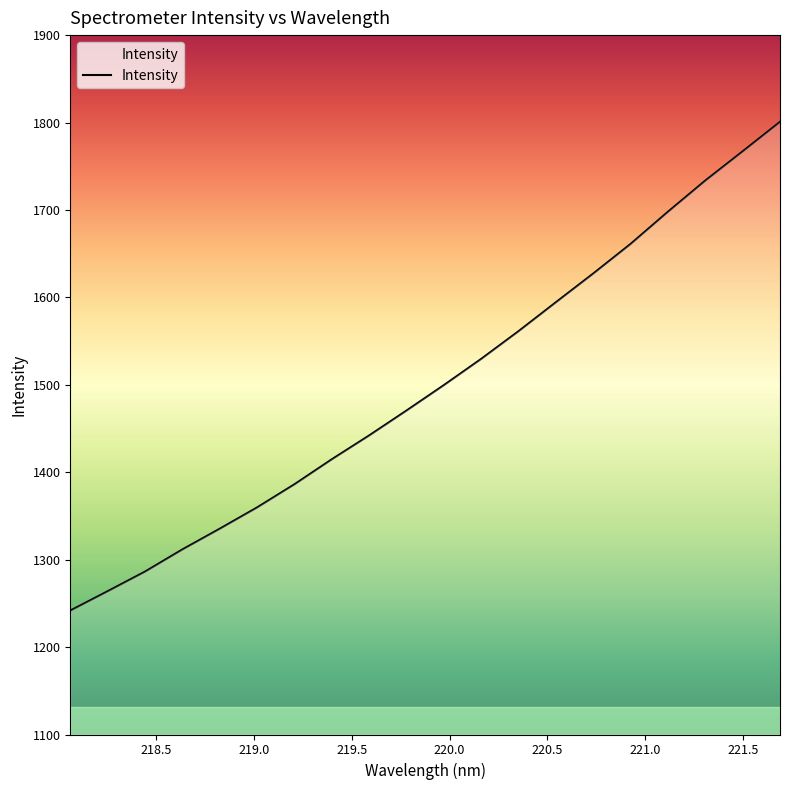

What is the difference between the maximum and minimum values?

559.0